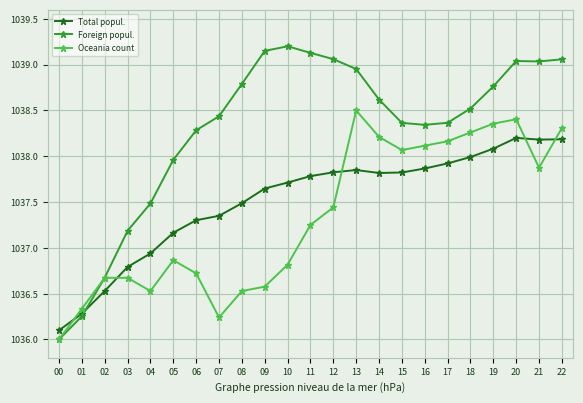

Which series has the largest range (max minus min)?

Foreign popul.